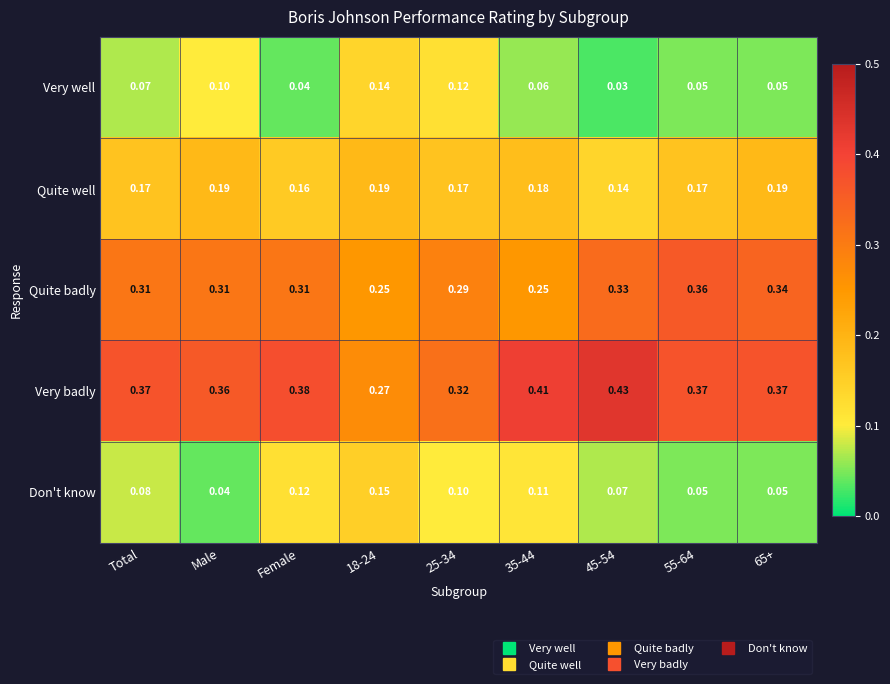

Which series has the widest spread of values?

Very badly